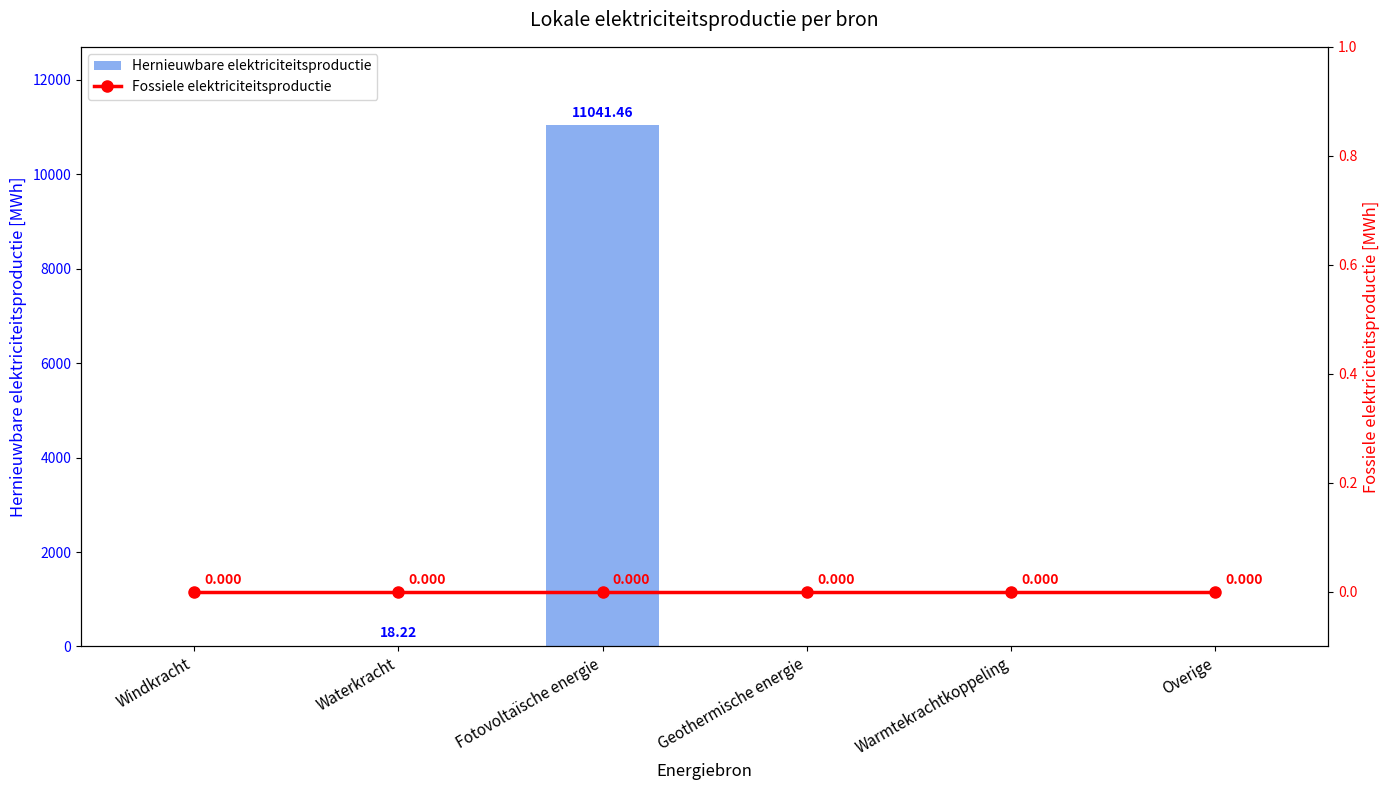

Reading left to right, what are all the values shown in this chart?

Hernieuwbare elektriciteitsproductie: 0.0	18.2	11041.5	0.0	0.0	0.0
Fossiele elektriciteitsproductie: 0.0	0.0	0.0	0.0	0.0	0.0